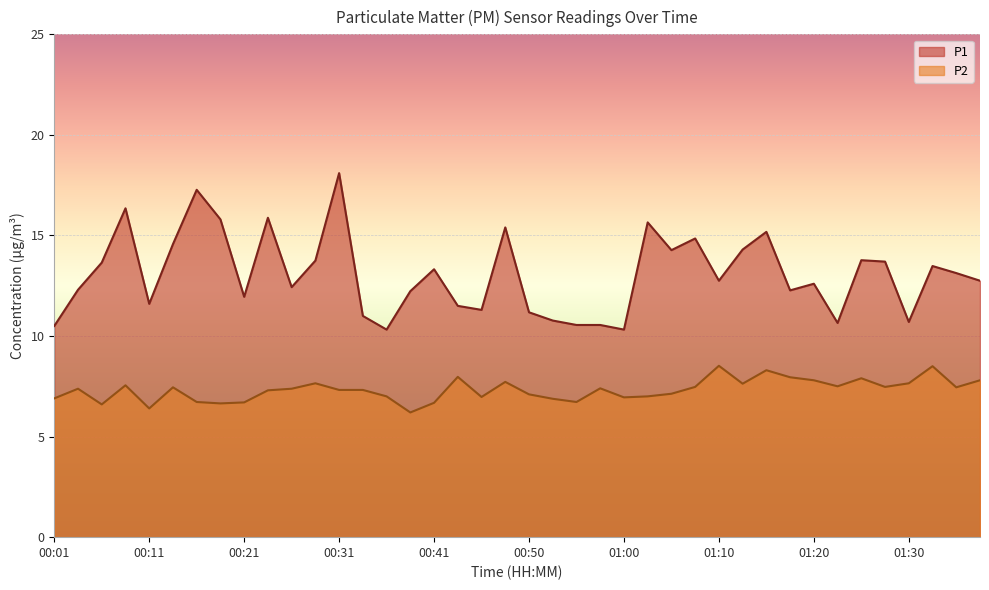

What is the average value of the P1 series?

13.1